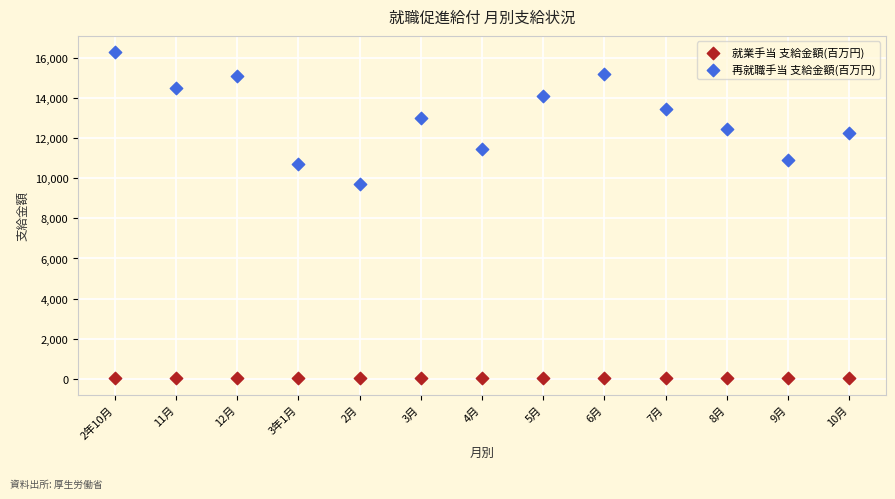

Which series has the largest Y range (max minus min)?

再就職手当 支給金額(百万円)